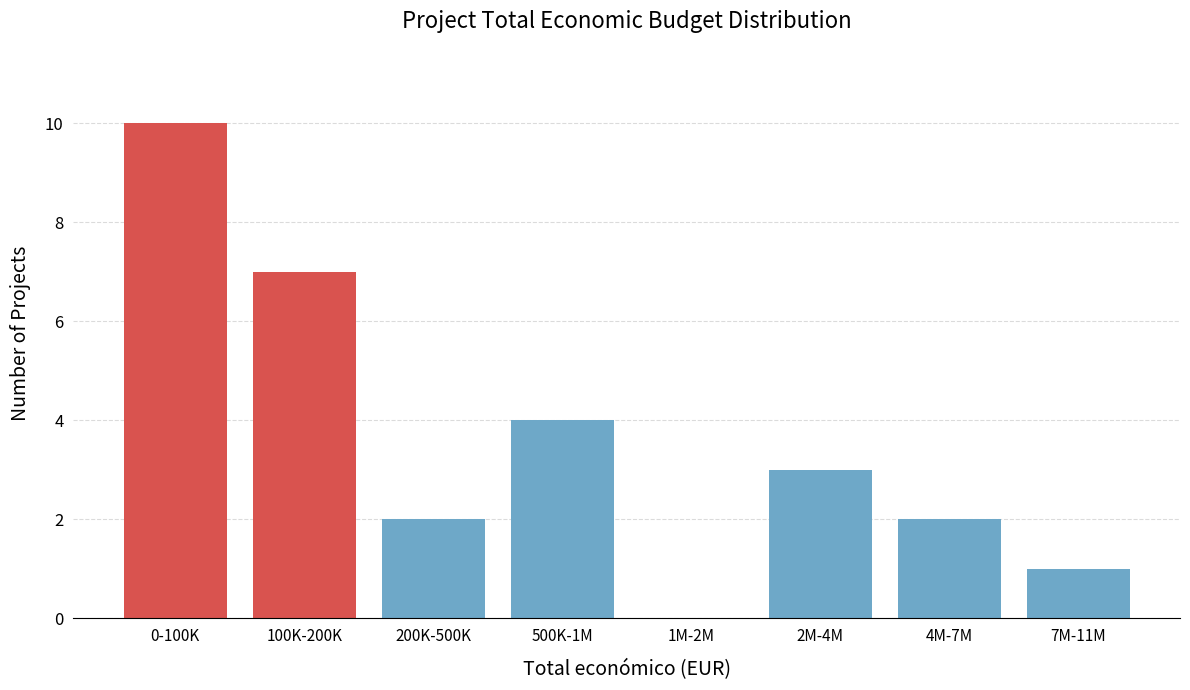

Reading left to right, extract all data points from this chart.

0-100K=10	100K-200K=7	200K-500K=2	500K-1M=4	1M-2M=0	2M-4M=3	4M-7M=2	7M-11M=1